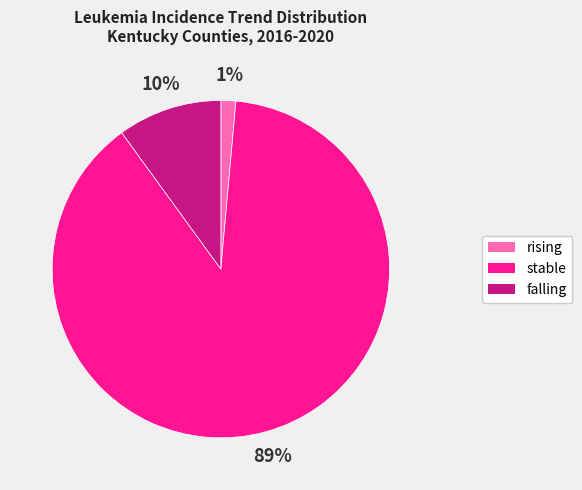

What is the smallest slice in the pie chart?

rising